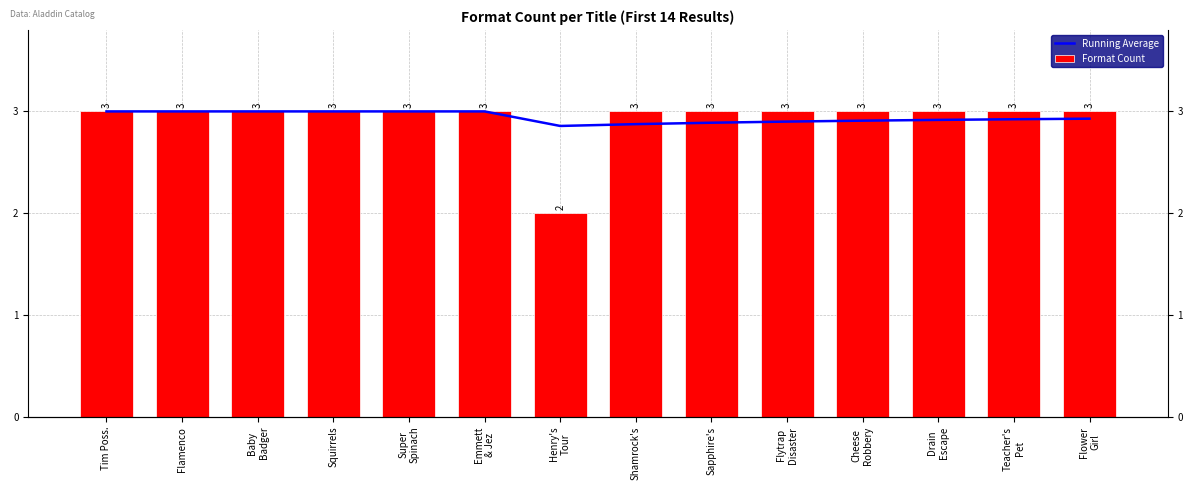

At which category is the sum across all series the highest?

Tim Poss.